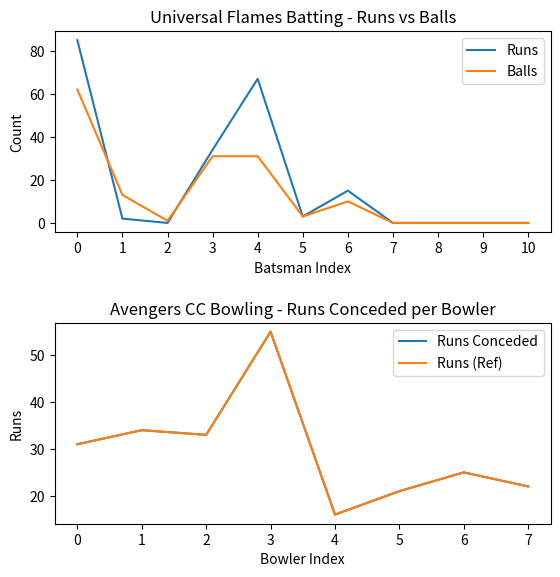

The Balls series shows 0 at 7. True or false?

True